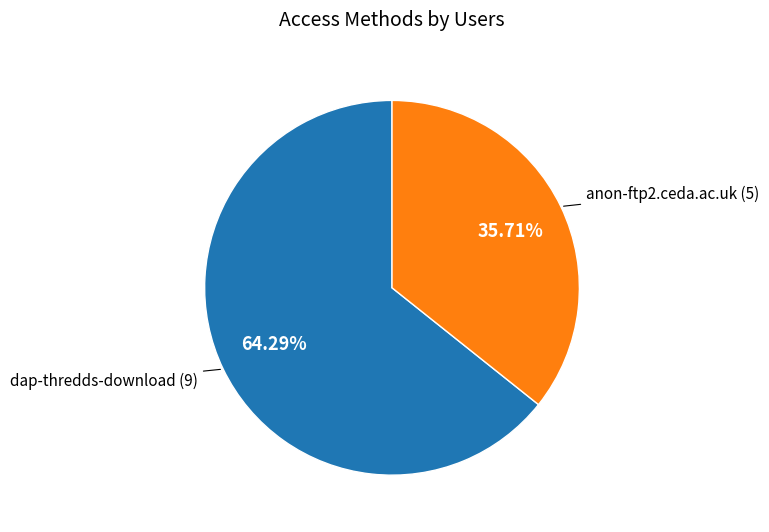

Is there a majority slice in this chart?

Yes